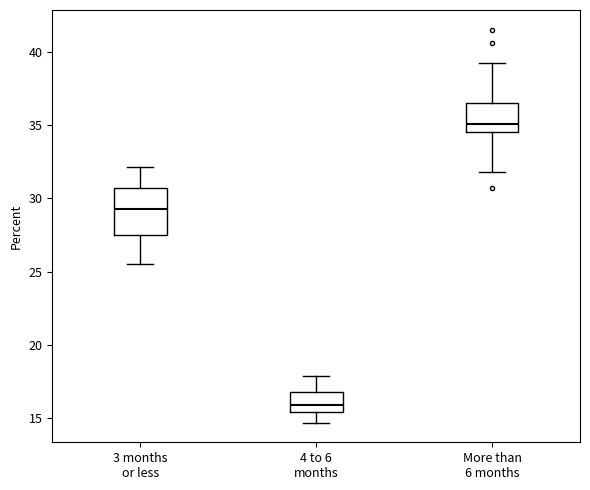

Reading left to right, read every box against the y-axis: the position of its median line, the range the box covers, and the ends of its whiskers. The values are not printed on the chart, so give them approximately, as read against the axis.

3 months or less: median 29.5, box 27.5 to 30.5, whiskers 25.5 to 32.0
4 to 6 months: median 16.0, box 15.5 to 17.0, whiskers 14.5 to 18.0
More than 6 months: median 35.0, box 34.5 to 36.5, whiskers 32.0 to 39.0